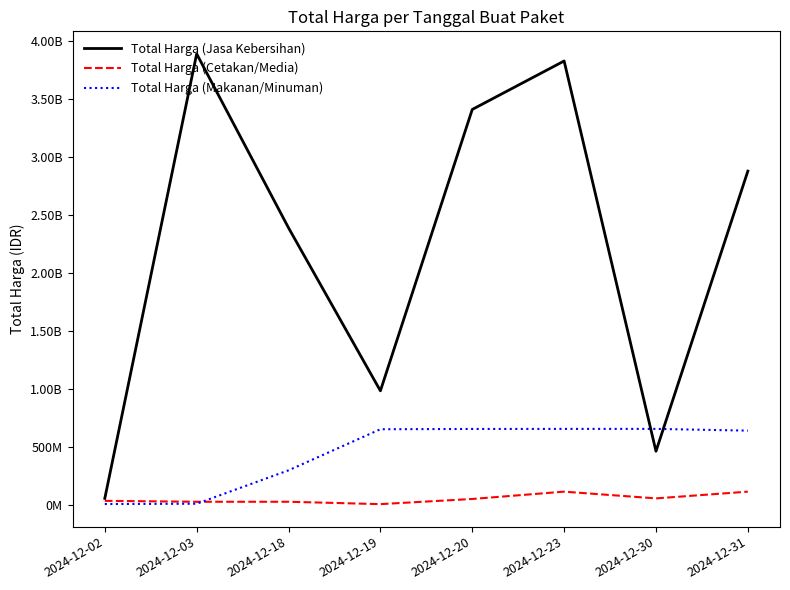

What are all the series names shown in the legend?

Total Harga (Jasa Kebersihan), Total Harga (Cetakan/Media), Total Harga (Makanan/Minuman)